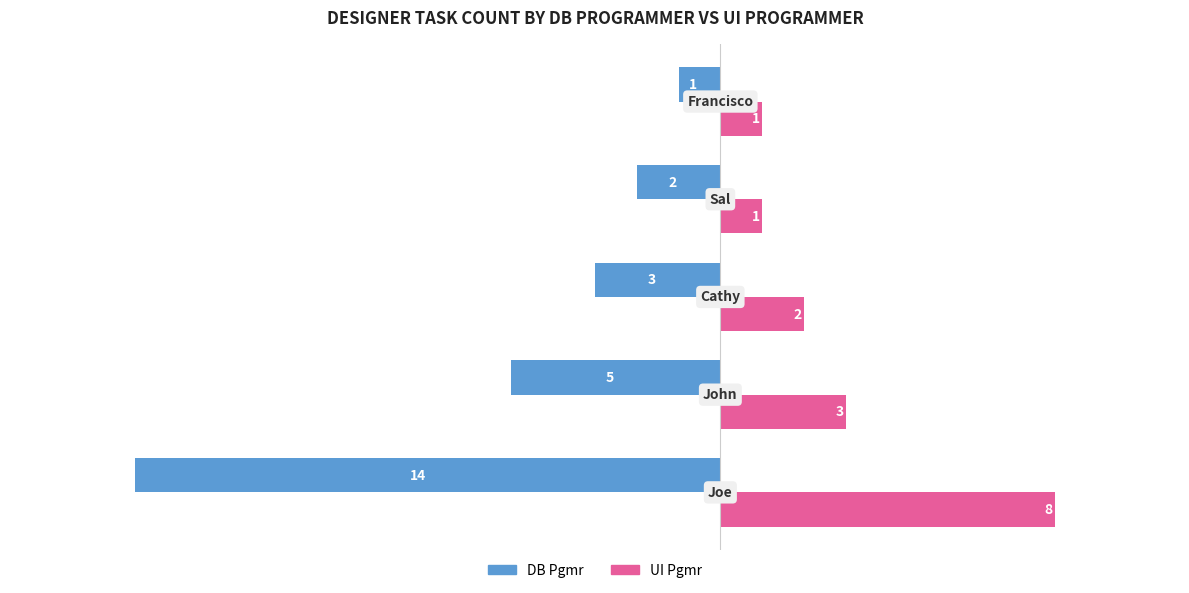

Which series has the largest total across all categories?

UI Pgmr